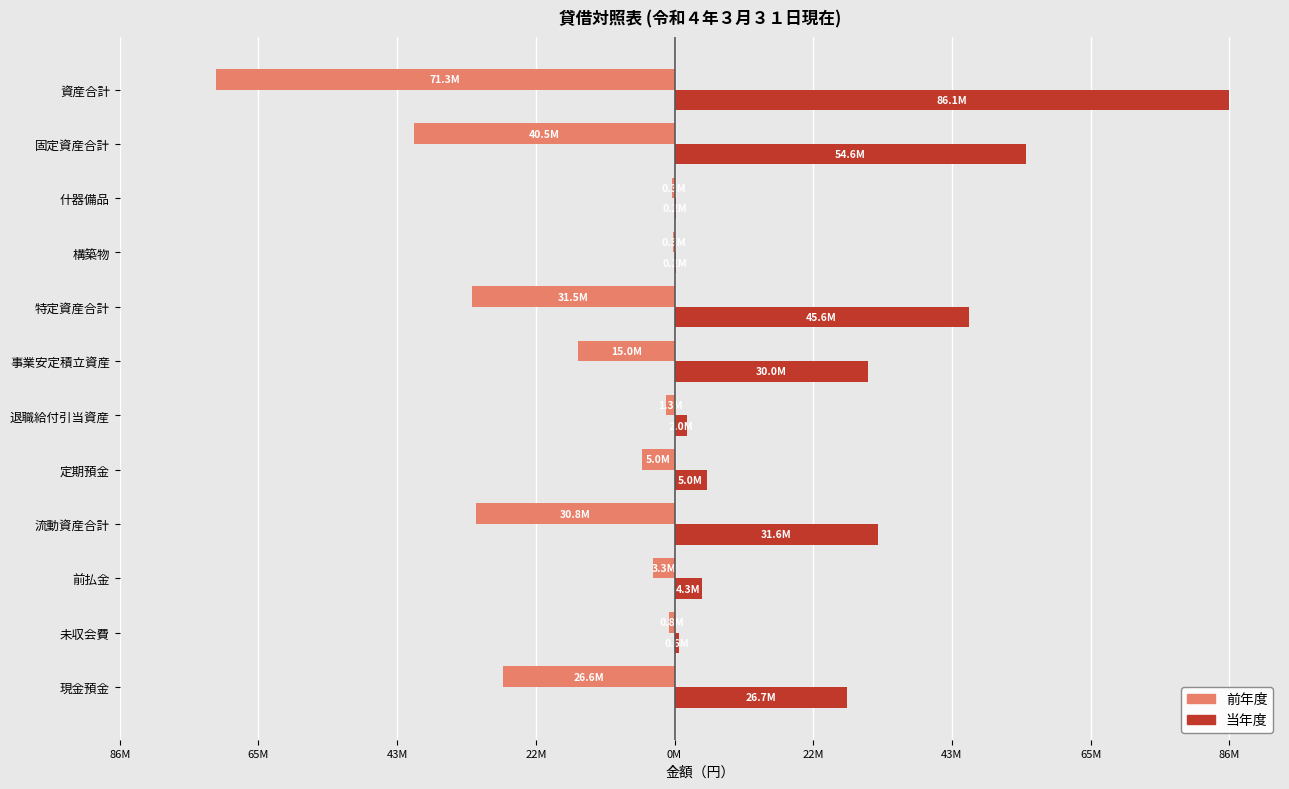

What are all the series names shown in the legend?

前年度, 当年度